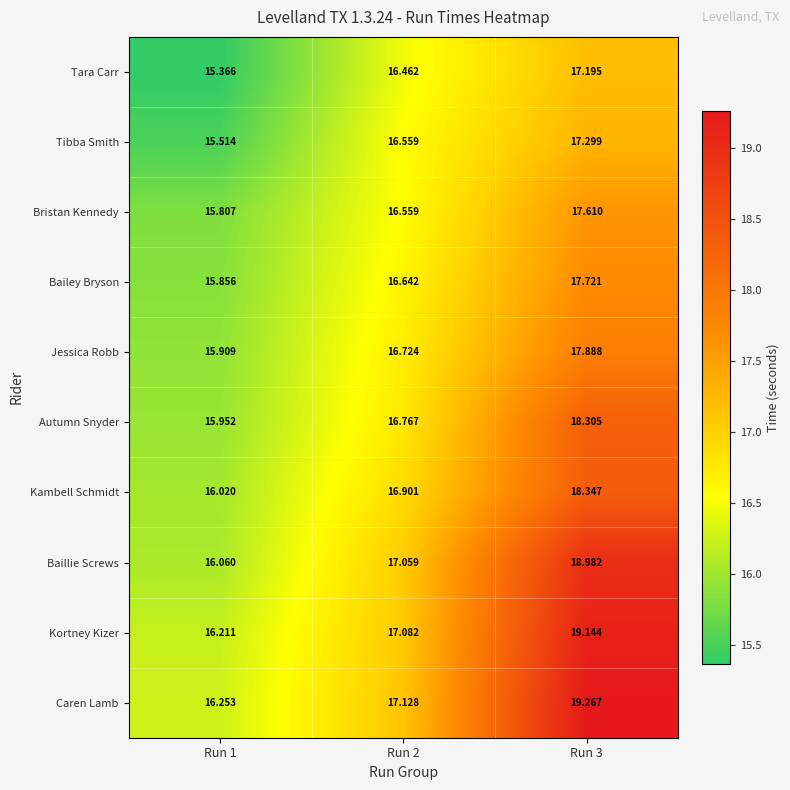

Is the value of Autumn Snyder at Run 3 greater than the value of Kortney Kizer at Run 2?

Yes